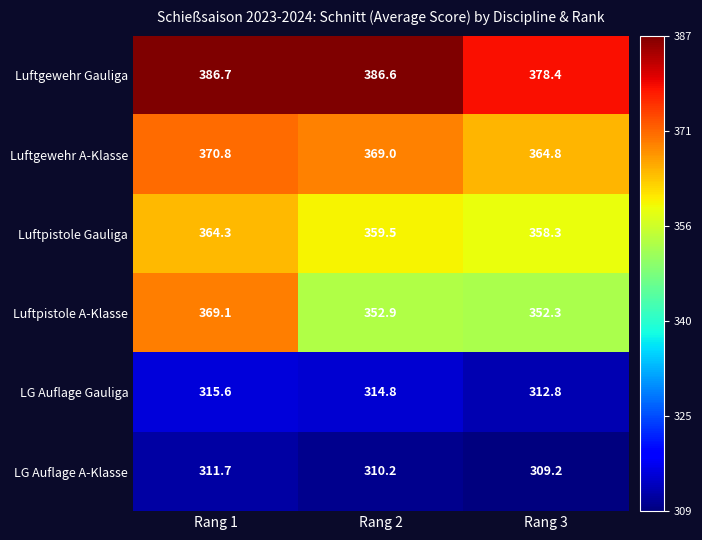

What is the difference between the maximum and minimum values in the LG Auflage Gauliga series?

2.8